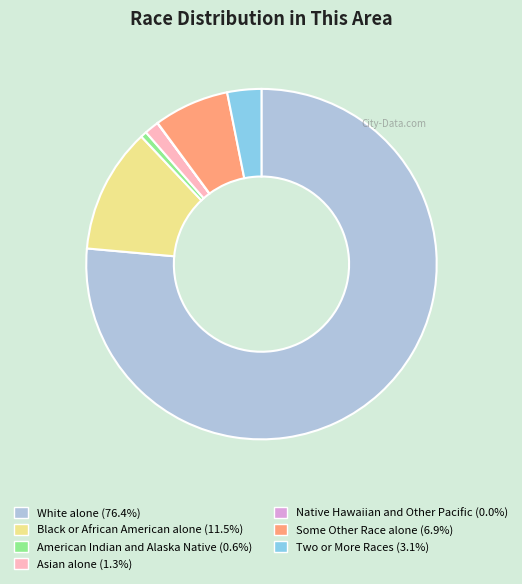

Do Some Other Race alone and White alone together represent more than half of the pie?

Yes